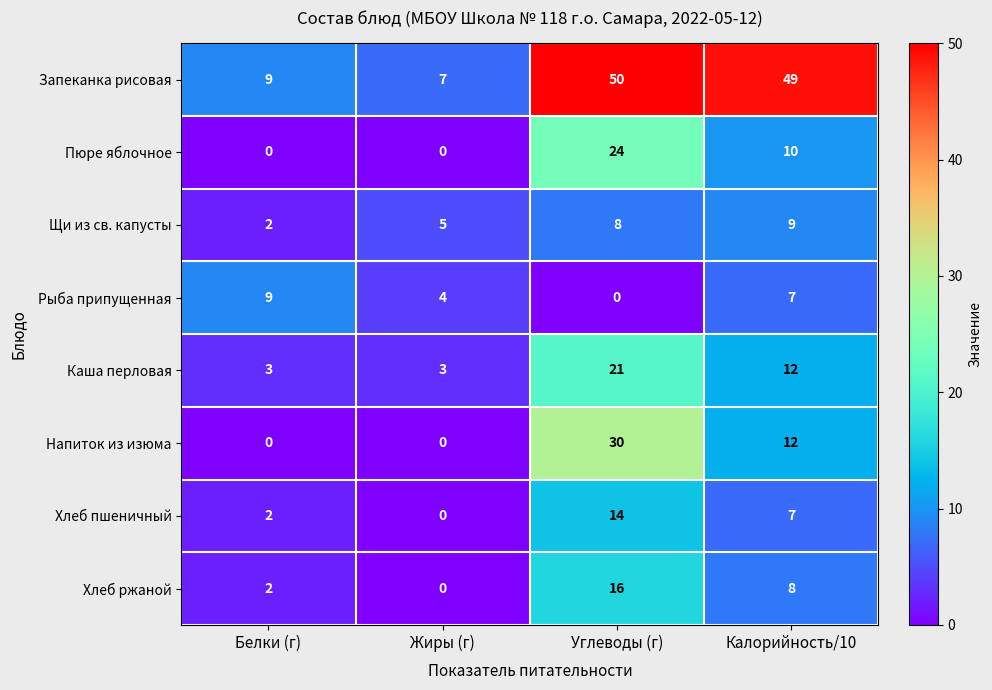

The Хлеб ржаной series shows 2 at Белки (г). True or false?

True